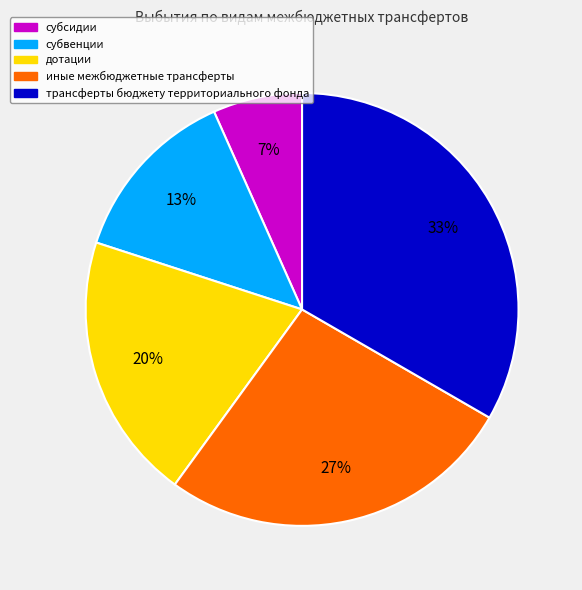

The дотации slice represents 20% of the pie. True or false?

True